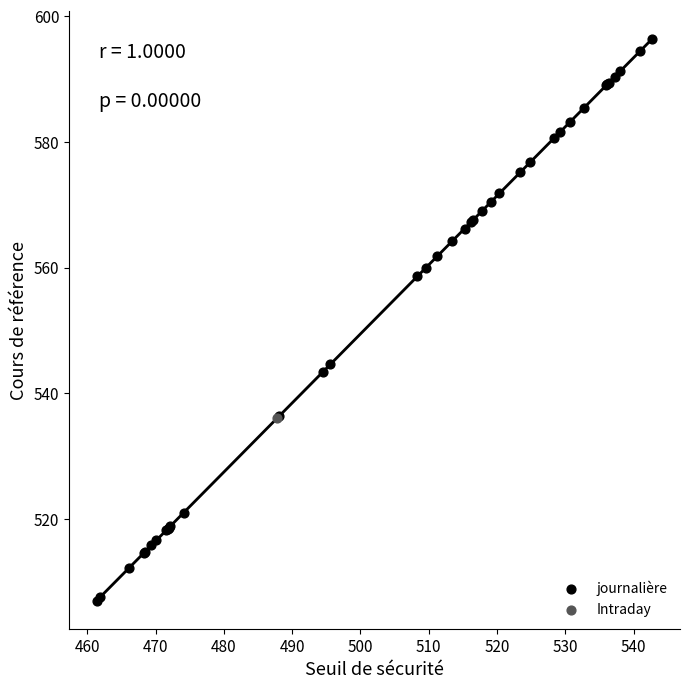

What are all the series names shown in the legend?

journalière, Intraday